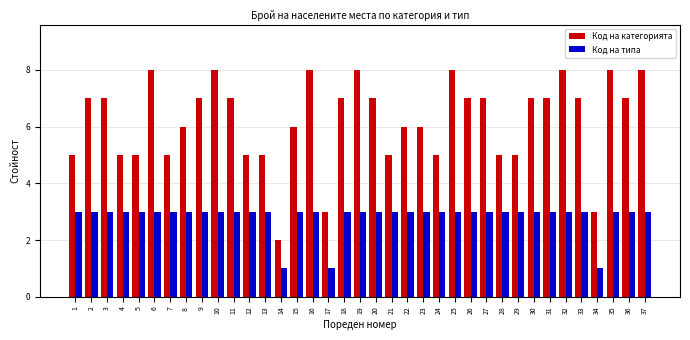

What is the highest value of the Код на категорията series?

8